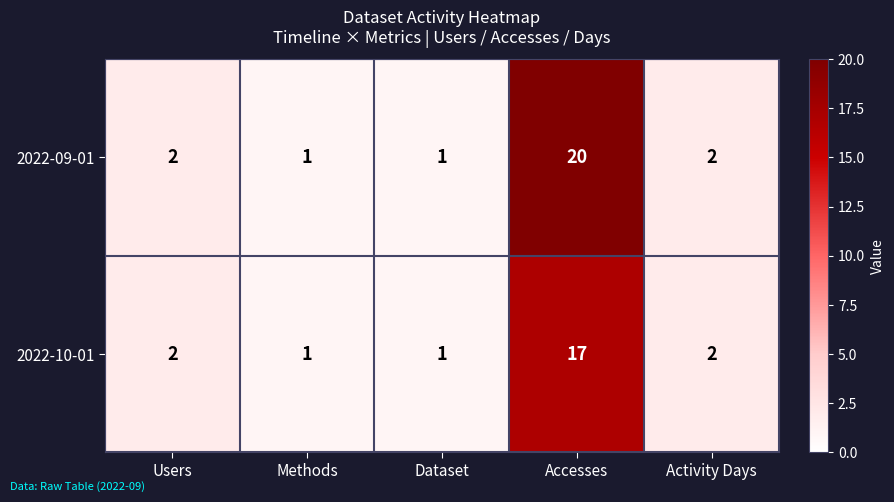

The 2022-09-01 series shows 2 at Users. True or false?

True